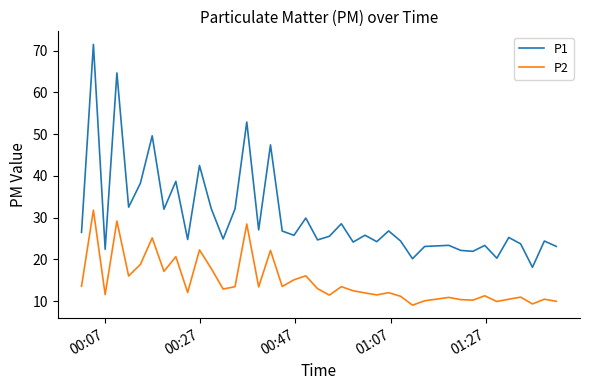

Which series has the largest total across all categories?

P1